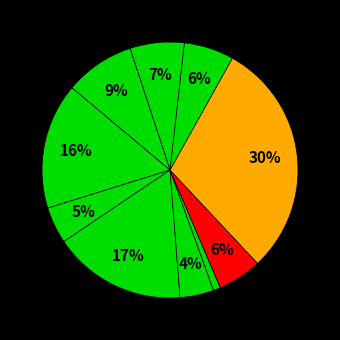

How many segments does this pie chart have?

10